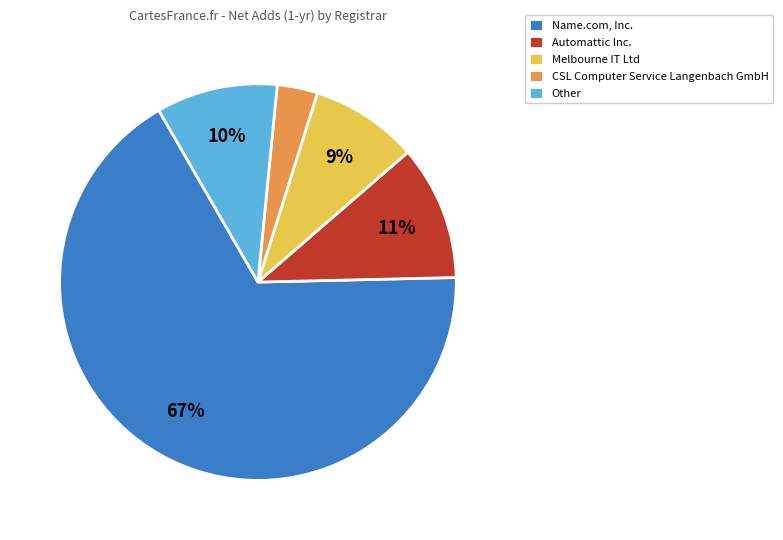

How many segments does this pie chart have?

5